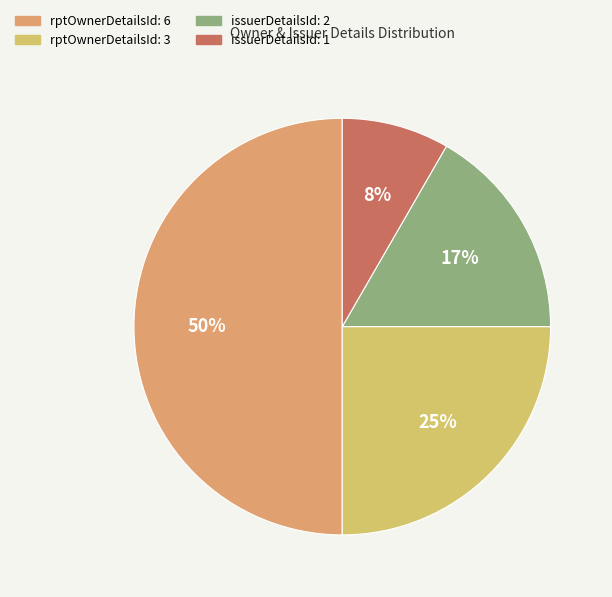

What is the largest slice in the pie chart?

rptOwnerDetailsId: 6